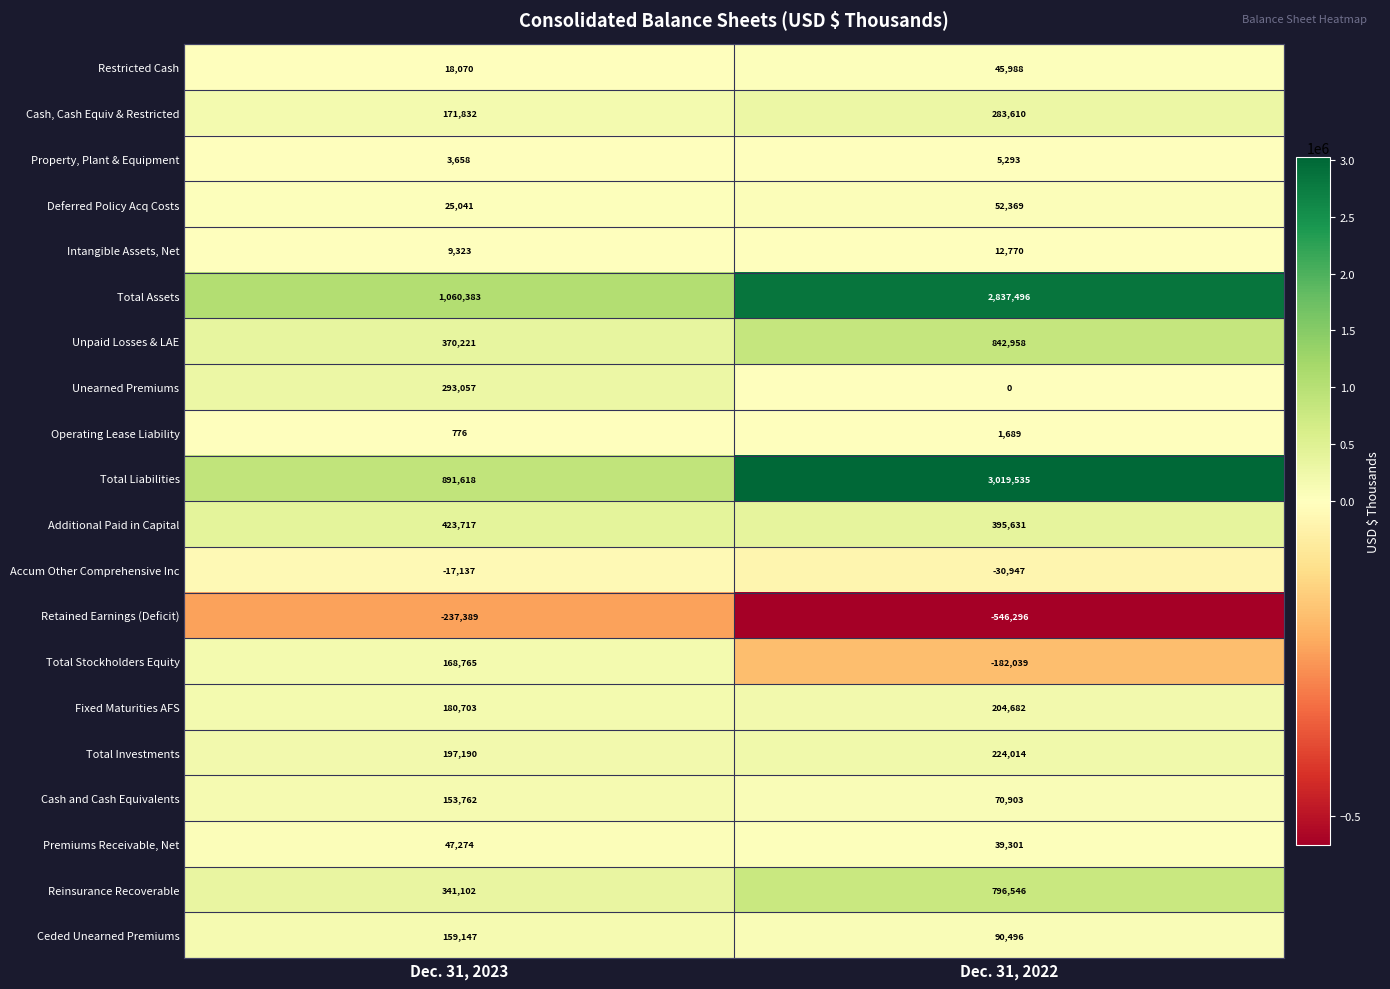

Which series changed the most between Dec. 31, 2023 and Dec. 31, 2022?

Total Liabilities